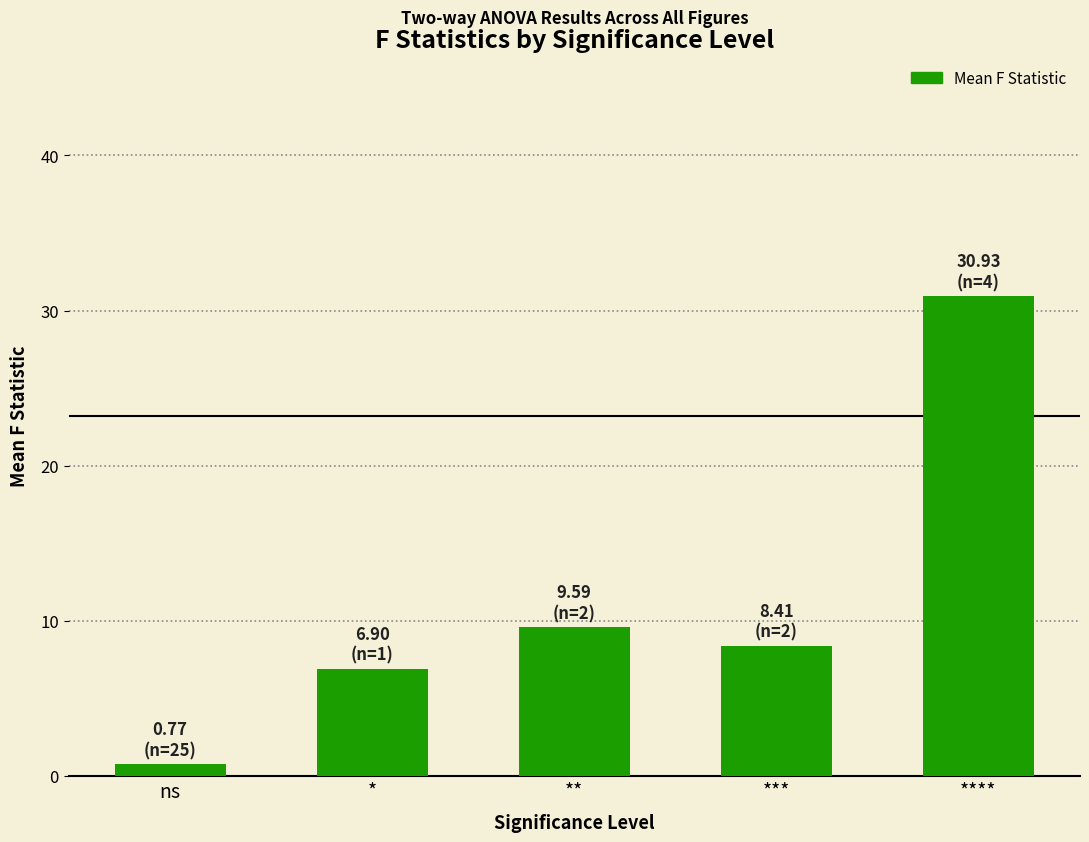

The chart shows a value of 14.7 at ***. True or false?

False